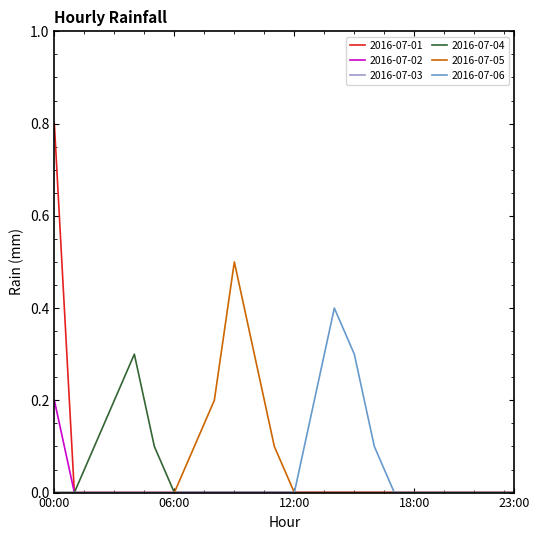

Which series has the largest range (max minus min)?

2016-07-01